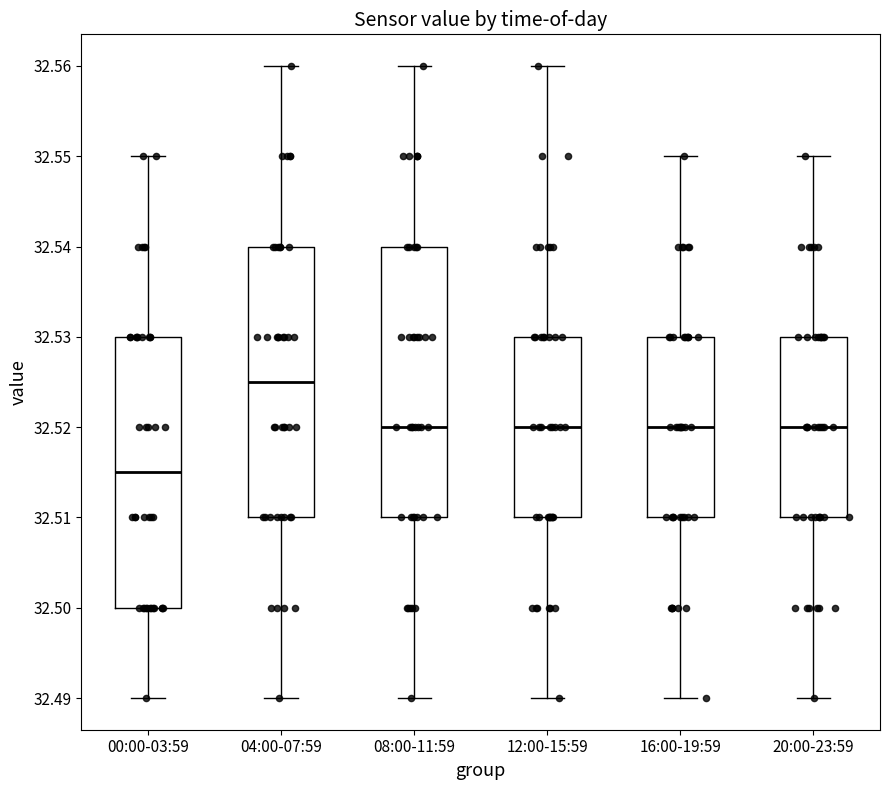

Reading left to right, transcribe this box plot: for each box, give where its median line is, the range the box spans, and where its two whiskers end, as read against the y-axis. The values are not printed on the chart, so give them approximately, as read against the axis.

00:00-03:59: median 32.515, box 32.500 to 32.530, whiskers 32.490 to 32.550
04:00-07:59: median 32.525, box 32.510 to 32.540, whiskers 32.490 to 32.560
08:00-11:59: median 32.520, box 32.510 to 32.540, whiskers 32.490 to 32.560
12:00-15:59: median 32.520, box 32.510 to 32.530, whiskers 32.490 to 32.560
16:00-19:59: median 32.520, box 32.510 to 32.530, whiskers 32.490 to 32.550
20:00-23:59: median 32.520, box 32.510 to 32.530, whiskers 32.490 to 32.550